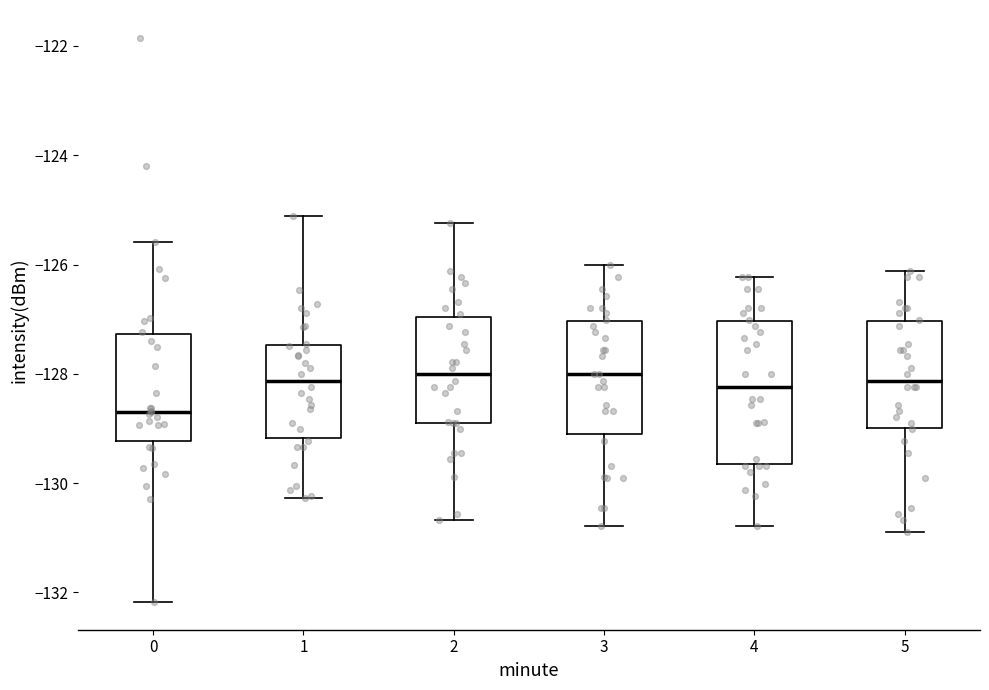

Where is the lower edge of the box at x = 2 on the y-axis? The values are not printed on the chart, so give them approximately, as read against the axis.

-129.0